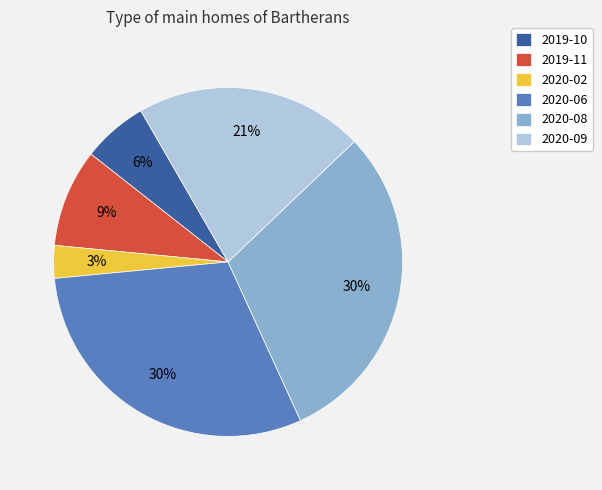

What is the smallest slice in the pie chart?

2020-02